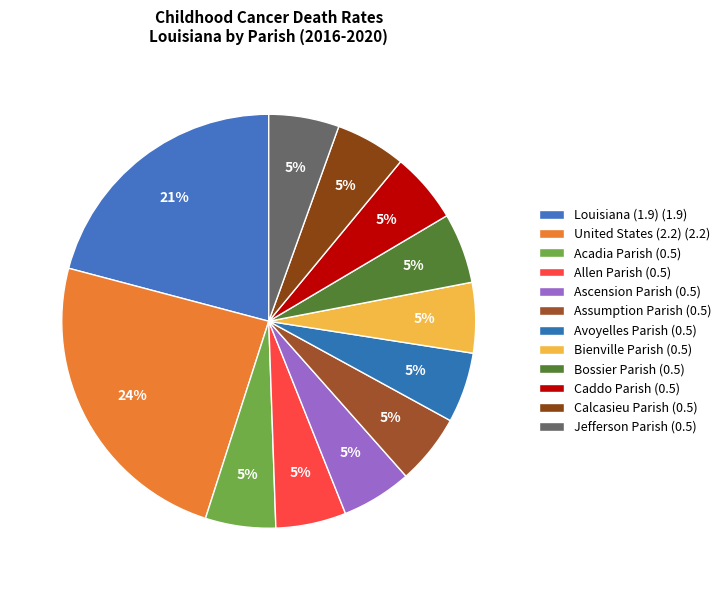

True or false: Avoyelles Parish accounts for 5% of the total.

True